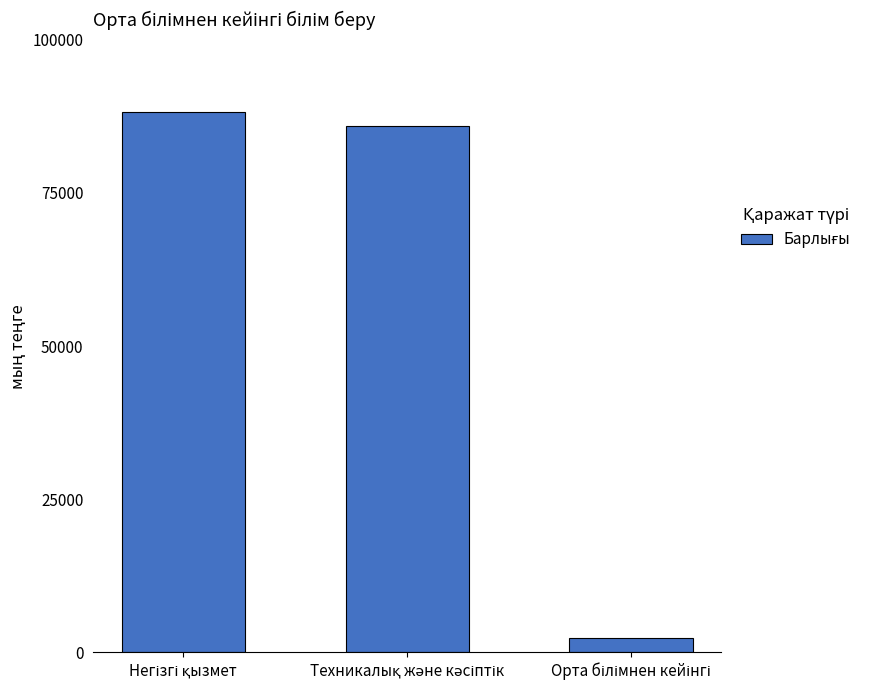

What is the sum of all values?

176356